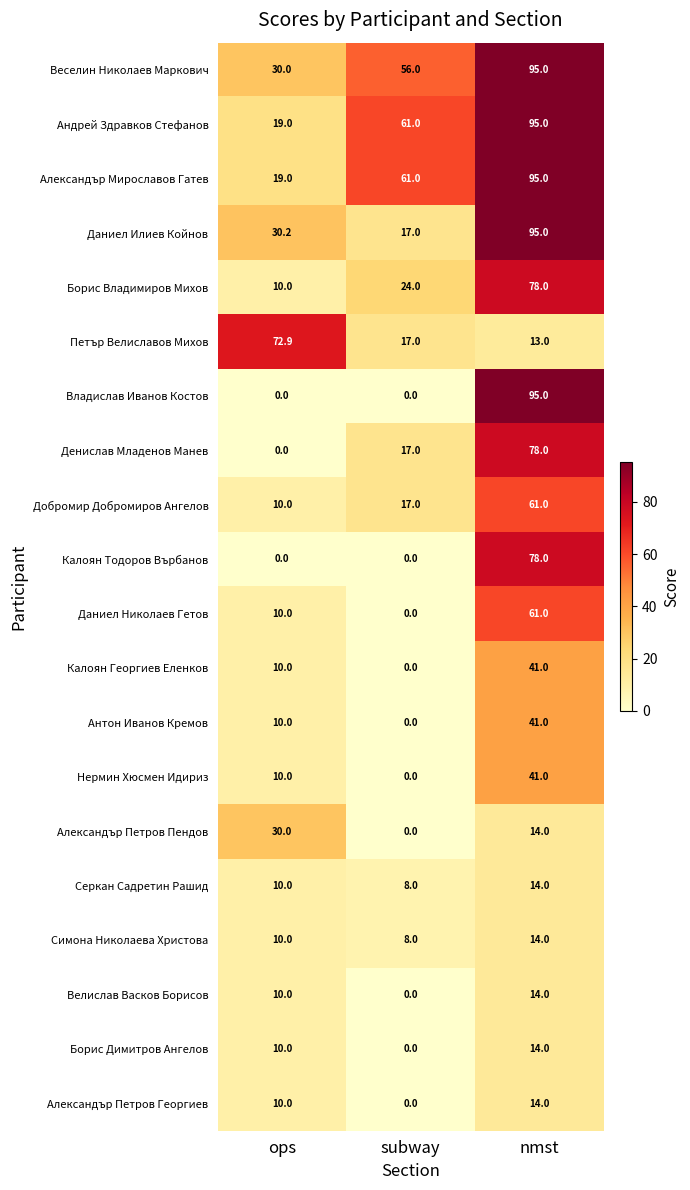

What is the greatest value displayed?

95.0